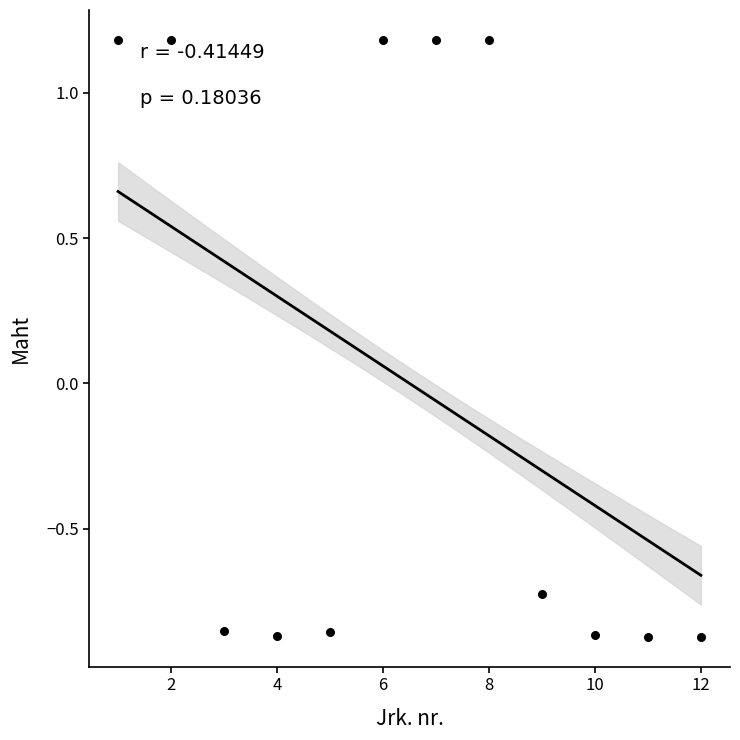

What is the range of Y values (max minus min)?

2.1